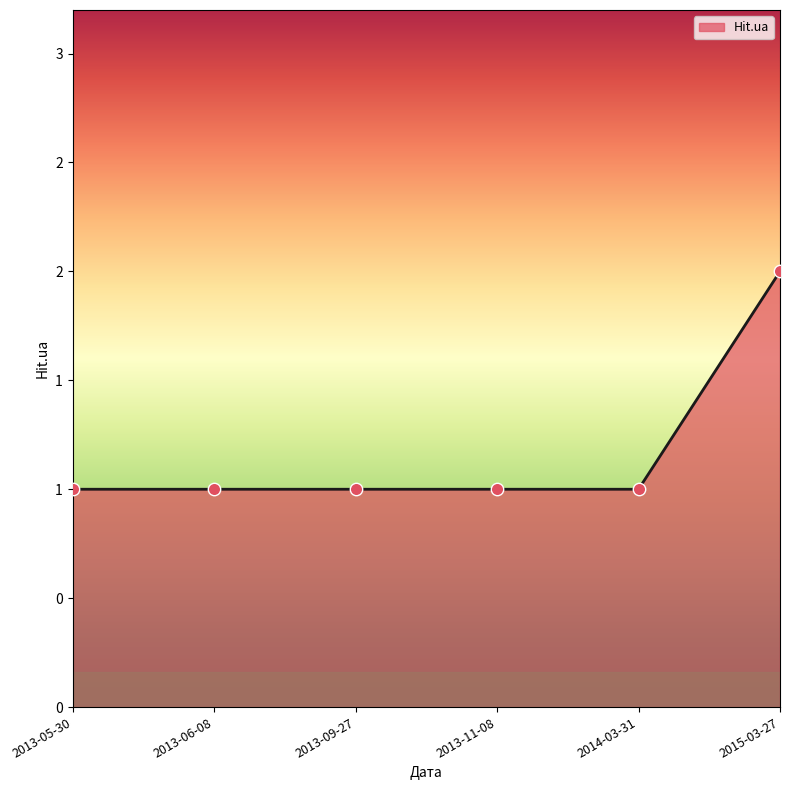

Does the chart have visible grid lines?

No